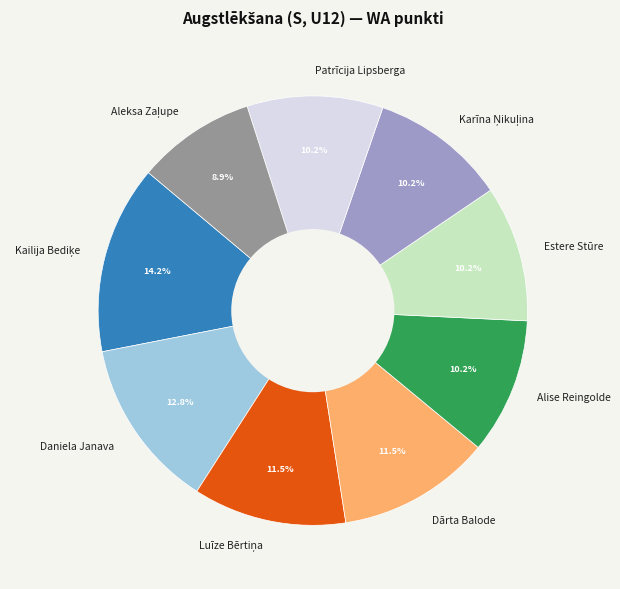

Approximately how many times larger is the value at Alise Reingolde compared to Patrīcija Lipsberga?

1.0